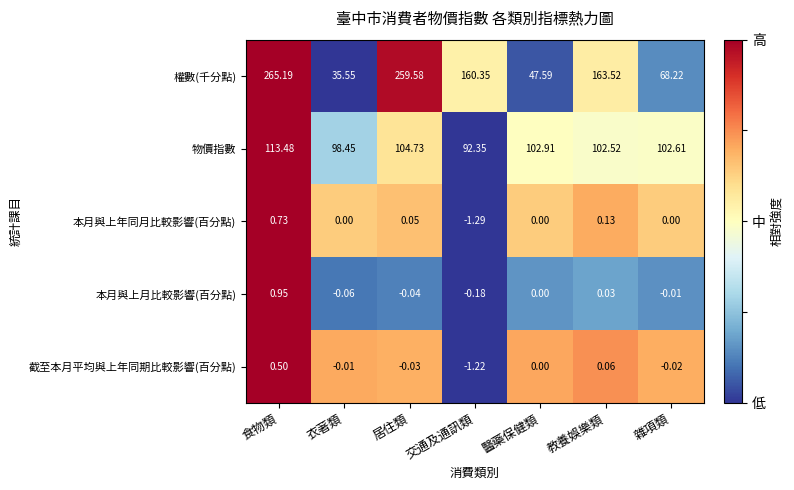

Which label corresponds to the smallest value in the chart?

交通及通訊類